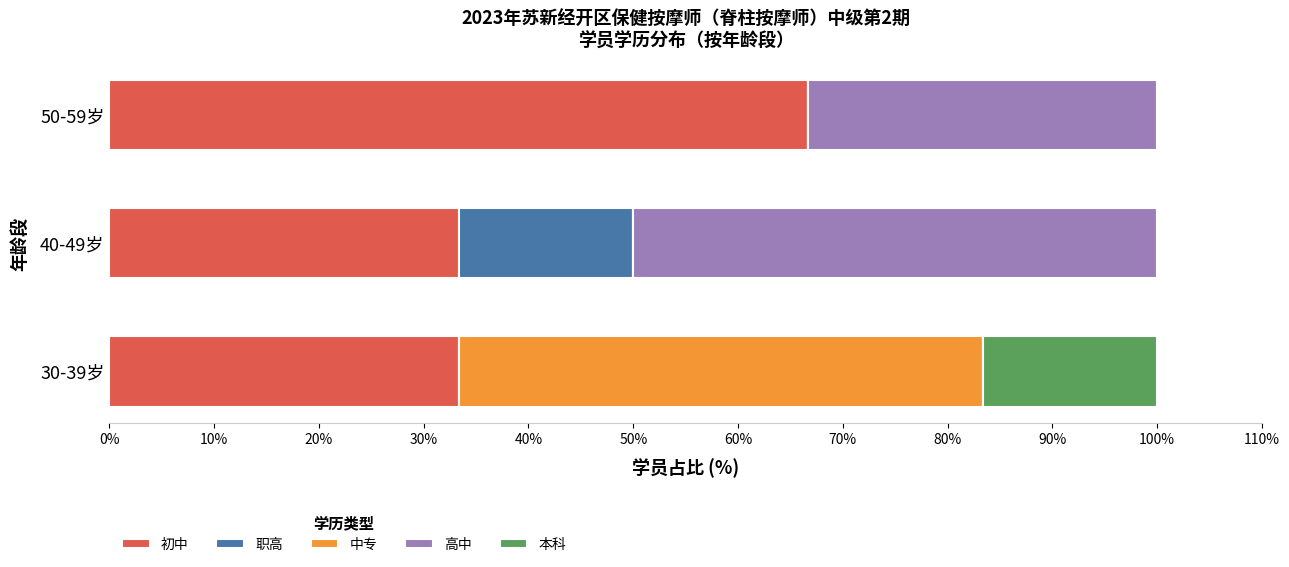

At which label does 初中 reach its peak?

50-59岁